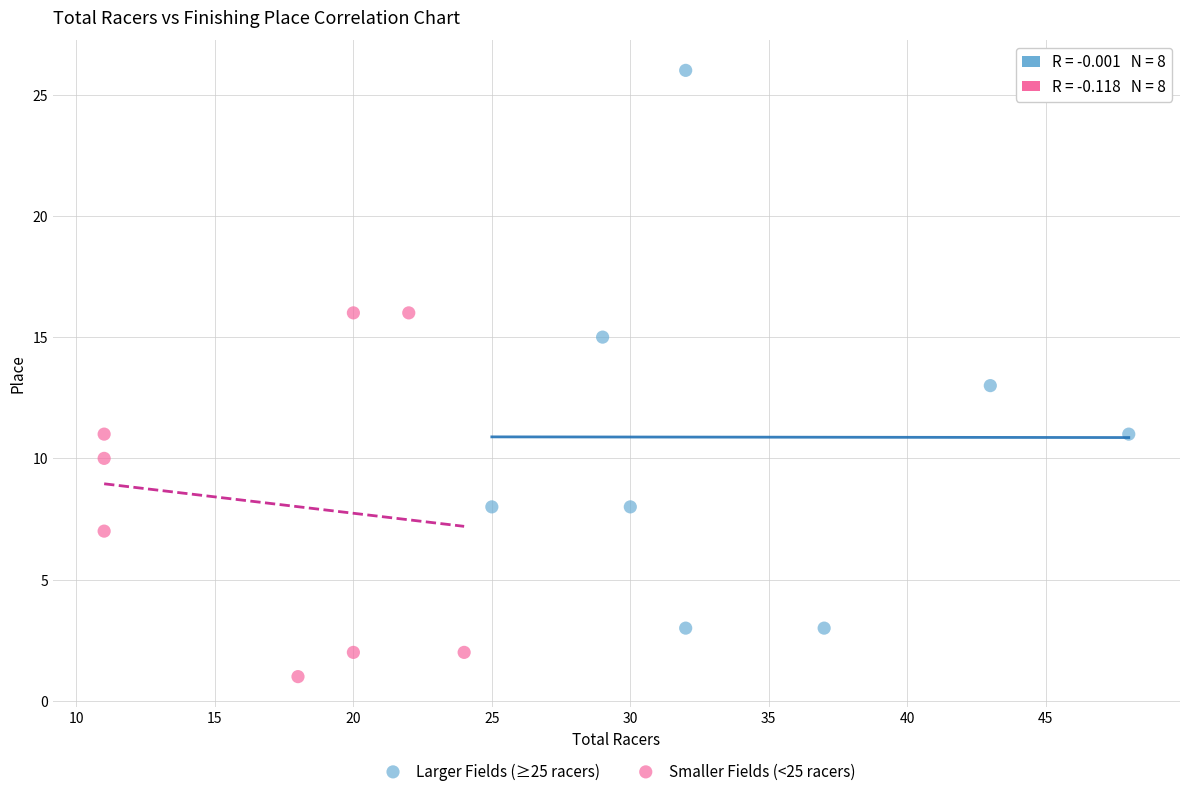

Which series contains the highest Y value?

Larger Fields (≥25 racers)